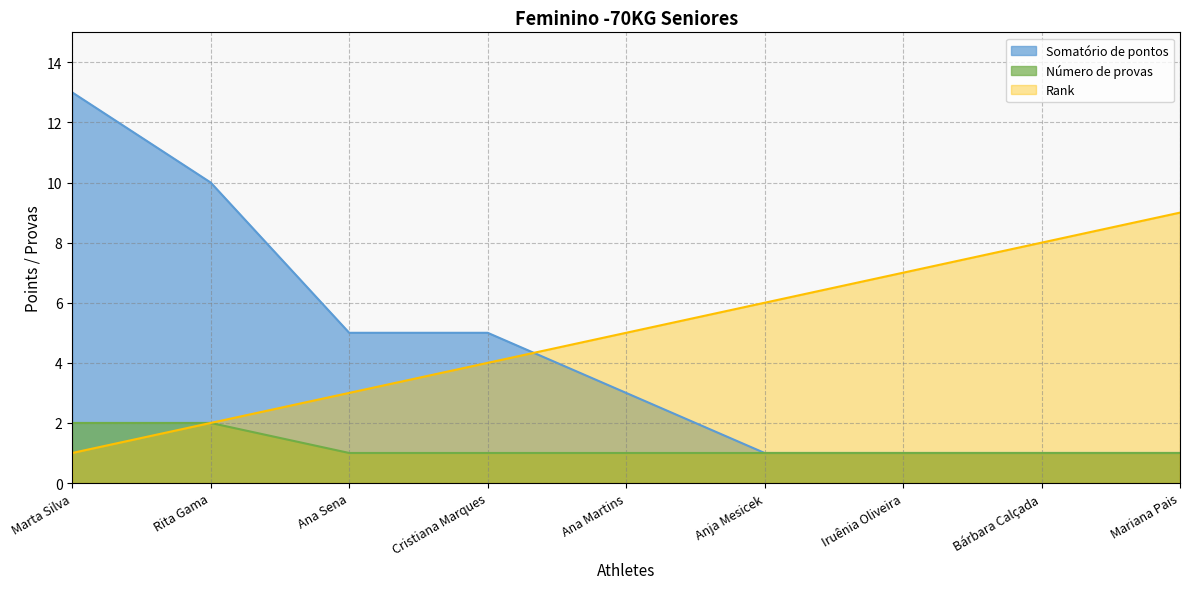

What is the label of the 3rd point from the left?

Ana Sena